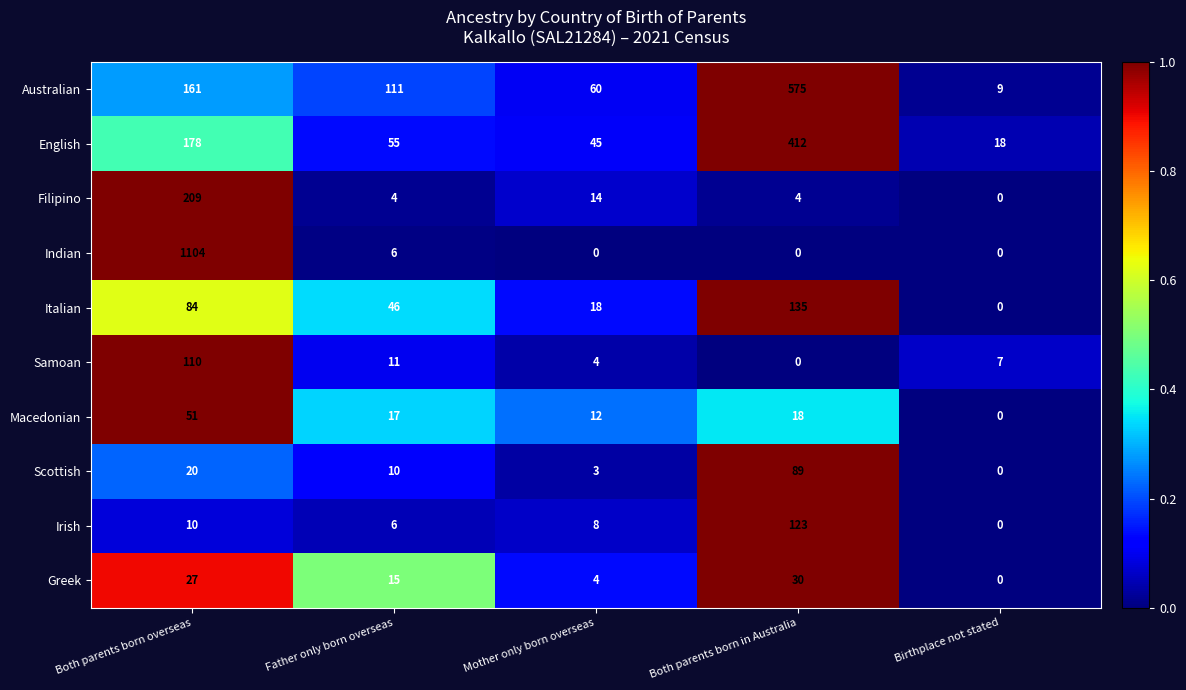

At which label does Greek first exceed 15?

Both parents born overseas